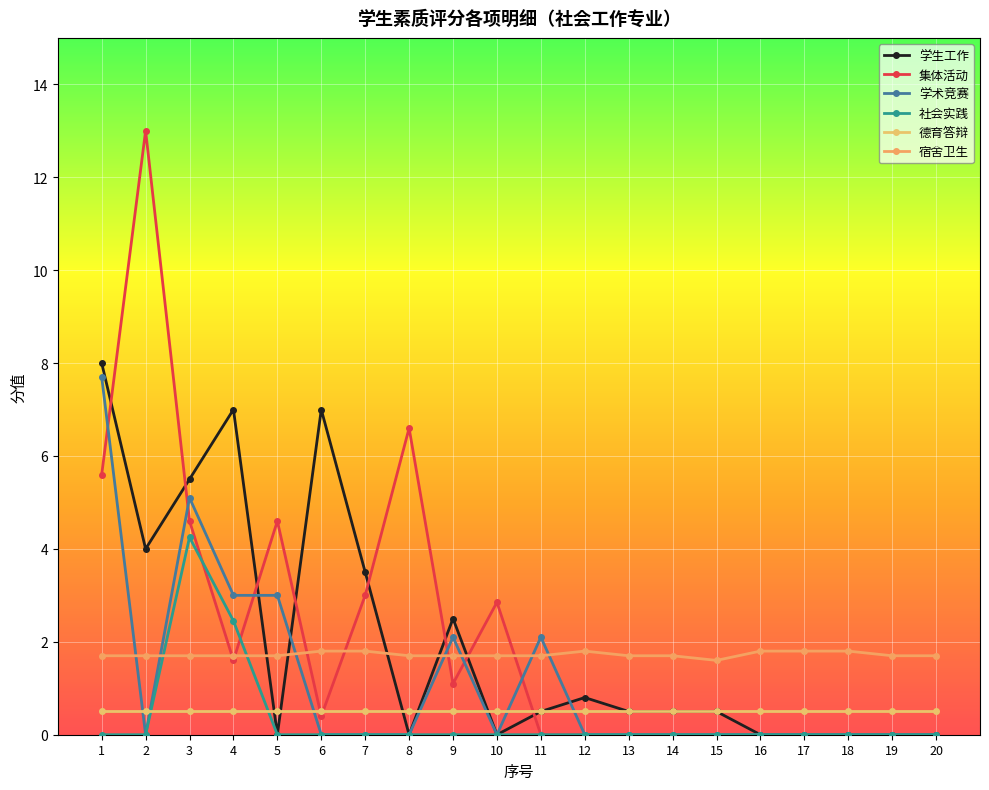

True or false: 学术竞赛 has a value of 0.0 at 8.

True